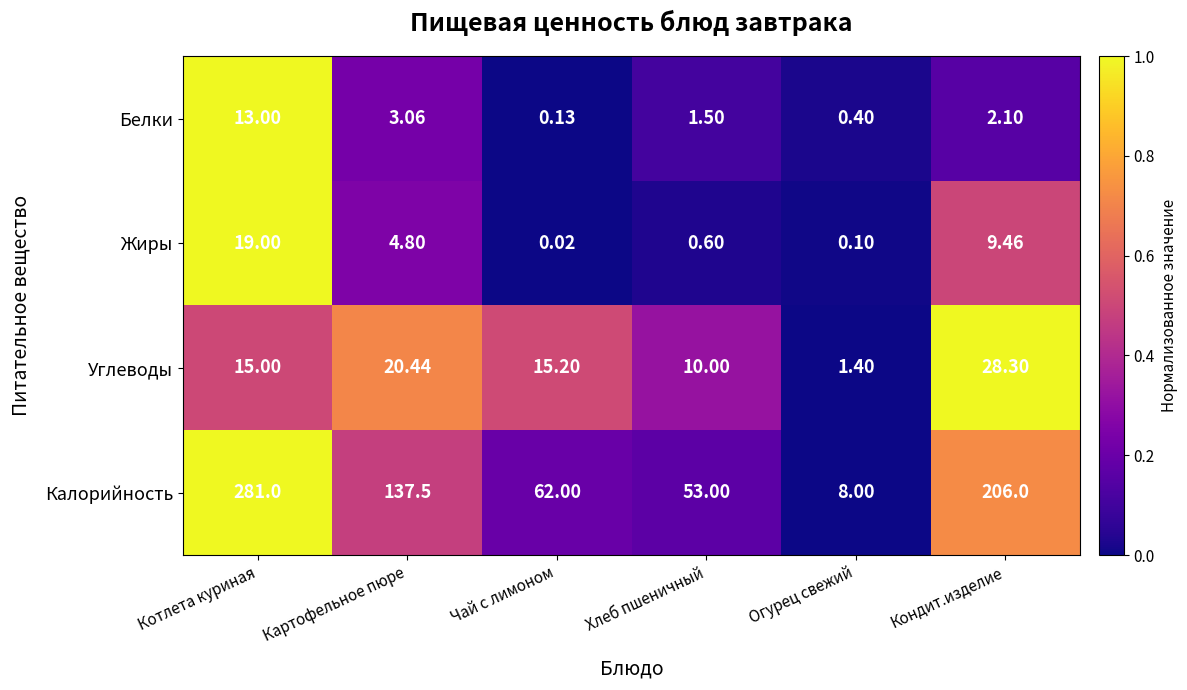

Which category has the lowest value across all series?

Чай с лимоном